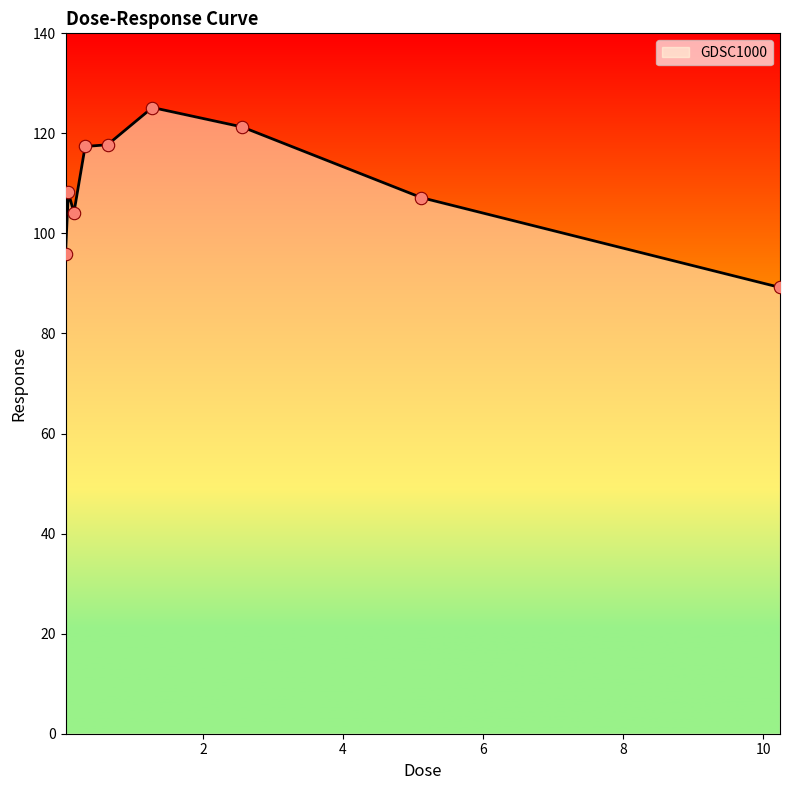

What is the difference between the maximum and minimum values?

36.0